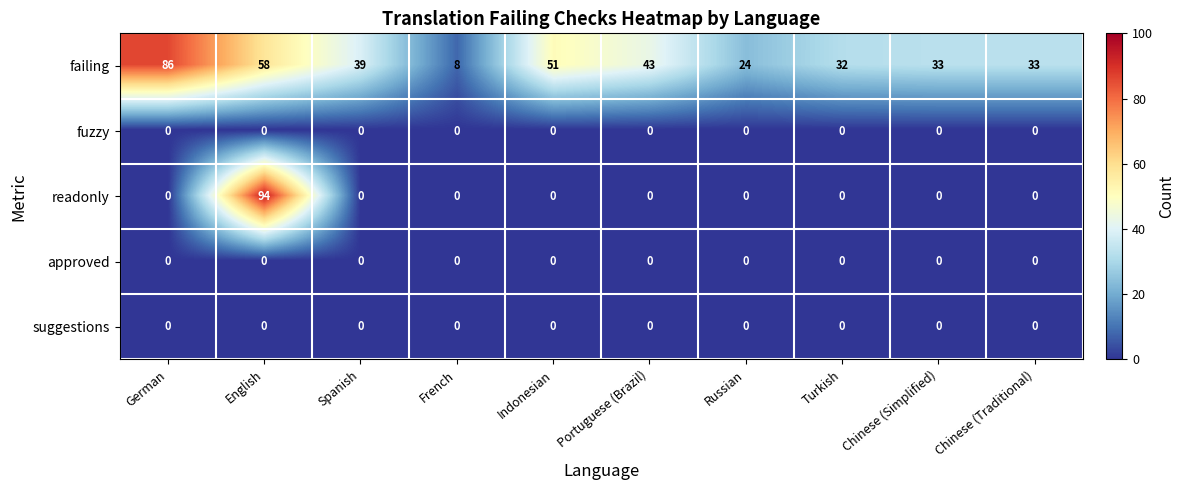

At which label does readonly reach its peak?

English